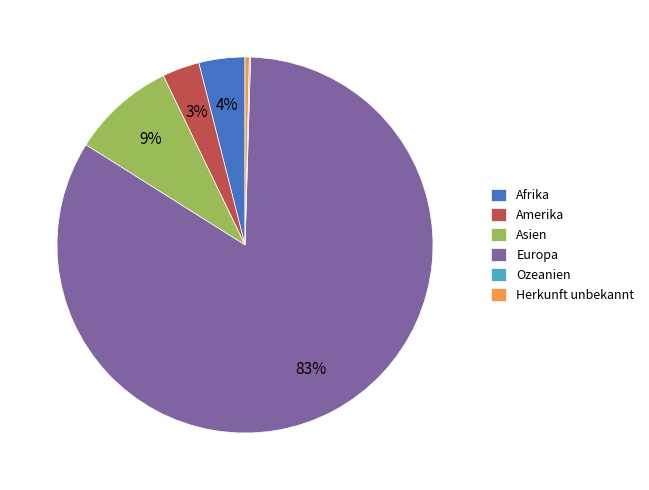

What is the largest slice in the pie chart?

Europa